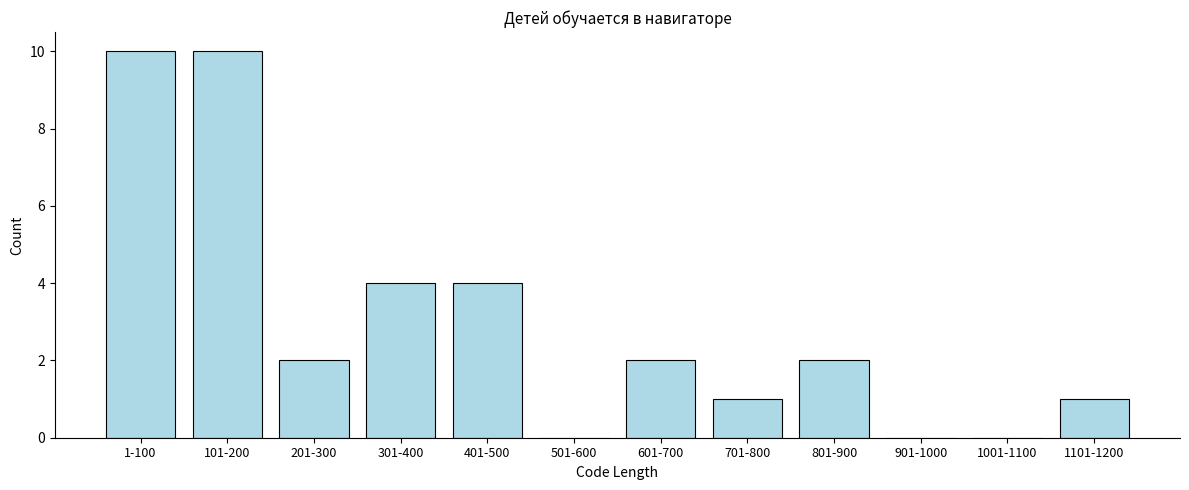

Reading left to right, transcribe all the data shown in this chart.

1-100=10	101-200=10	201-300=2	301-400=4	401-500=4	501-600=0	601-700=2	701-800=1	801-900=2	901-1000=0	1001-1100=0	1101-1200=1